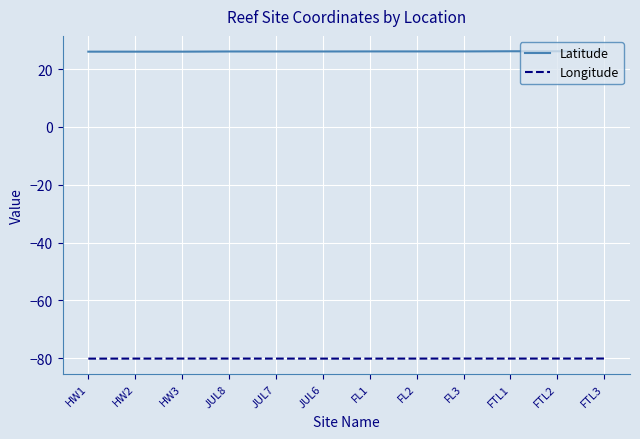

What is the maximum value shown in the chart?

26.2